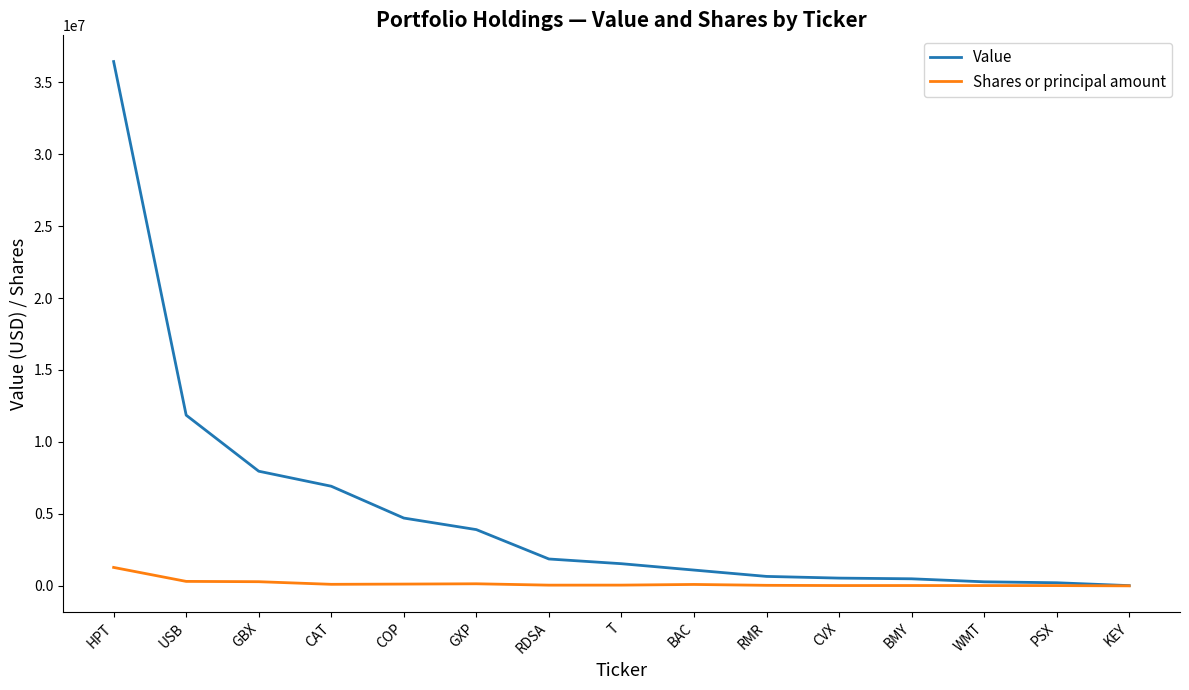

Between GXP and KEY, which series saw the biggest shift?

Value